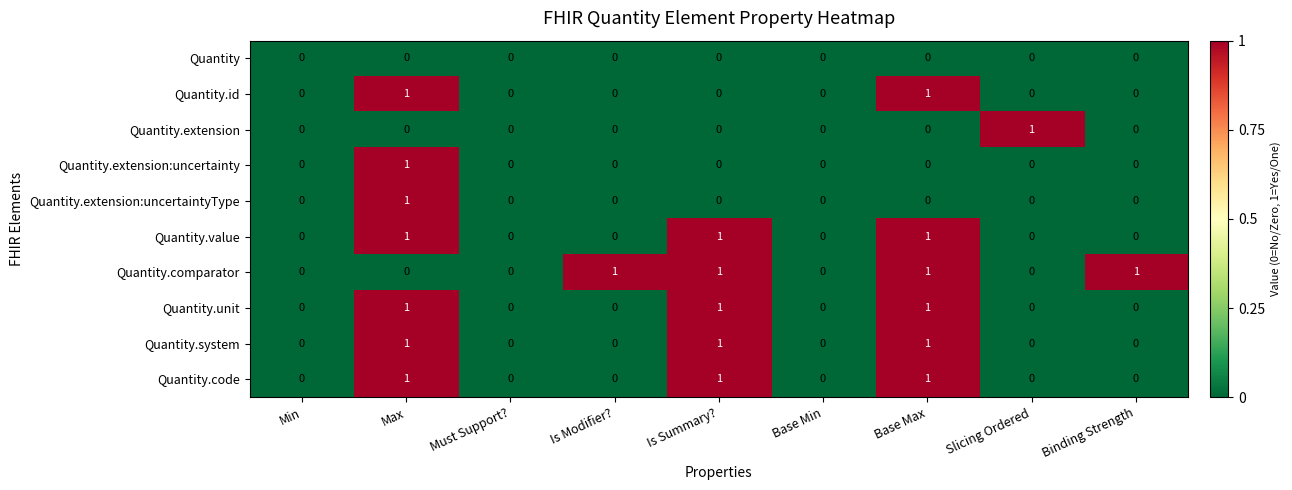

What is the total value across all series at Max?

7